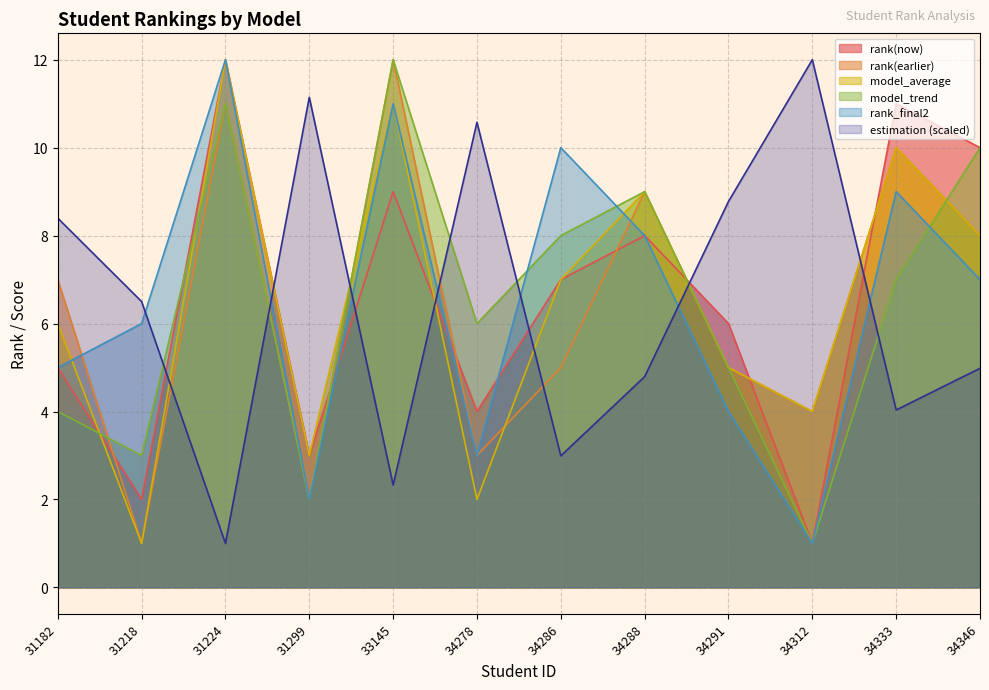

At which label does model_trend first exceed 7?

31224